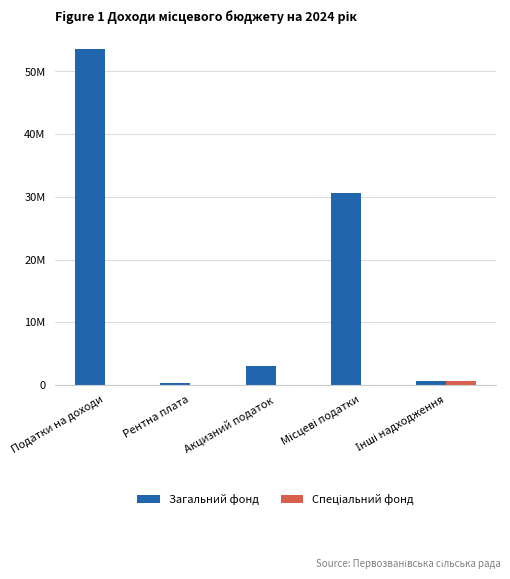

Are the bars grouped side by side (vs. stacked)?

Yes